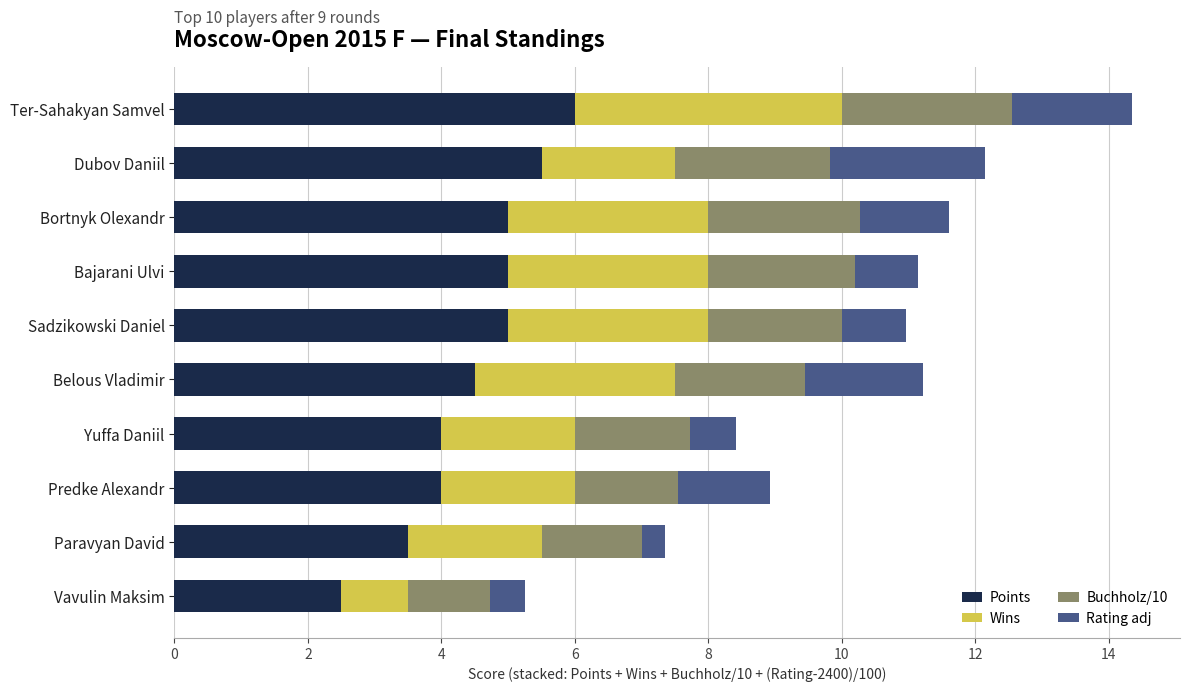

The value of Points at Belous Vladimir is 4.5. True or false?

True